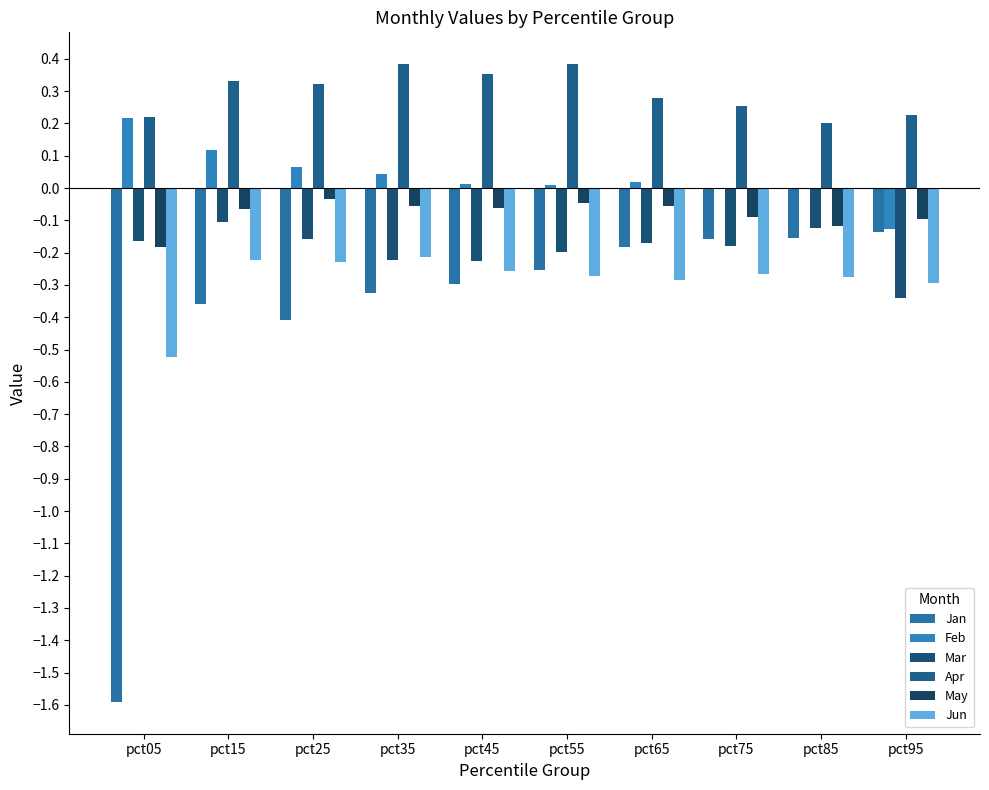

Rank the series at pct05 from lowest to highest value.

Jan, Jun, May, Mar, Feb, Apr